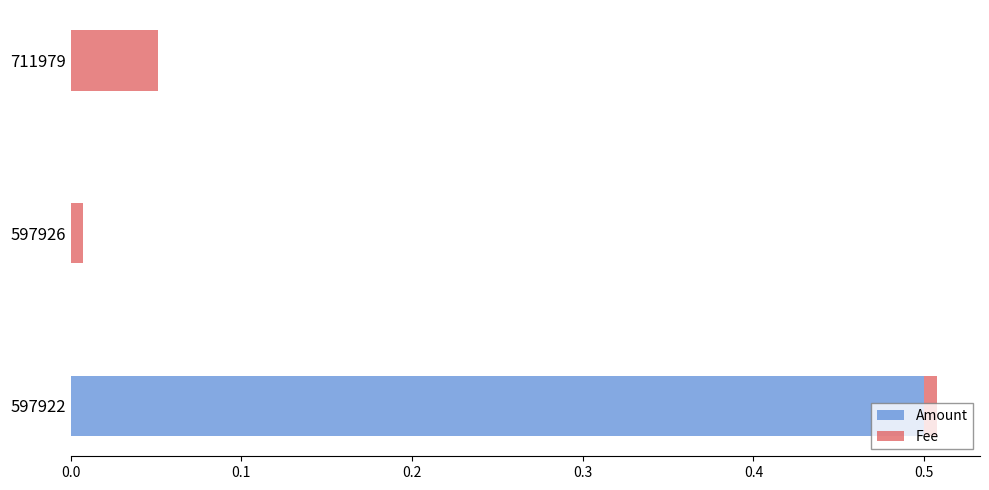

At which category is the sum across all series the highest?

597922